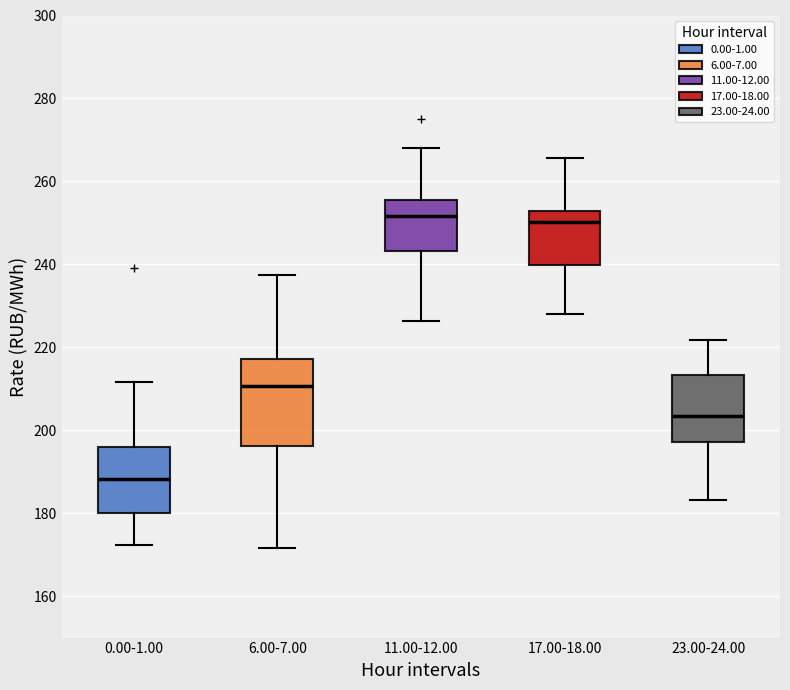

Comparing the boxes themselves (not the whiskers), which one is the tallest?

6.00-7.00